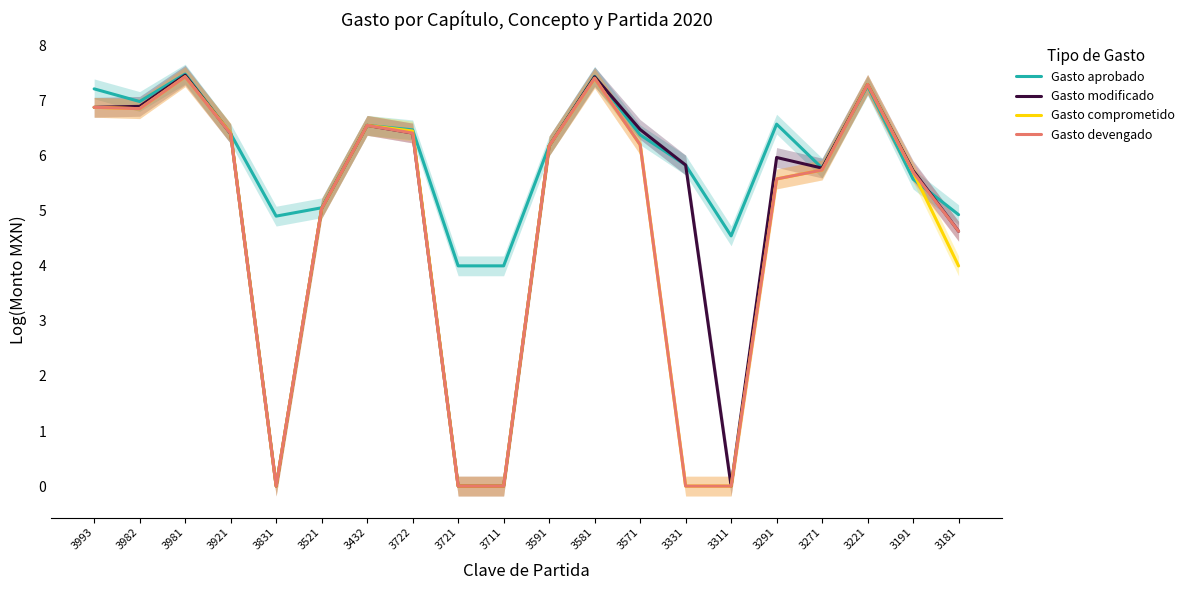

What is the label of the 9th point from the right?

3581